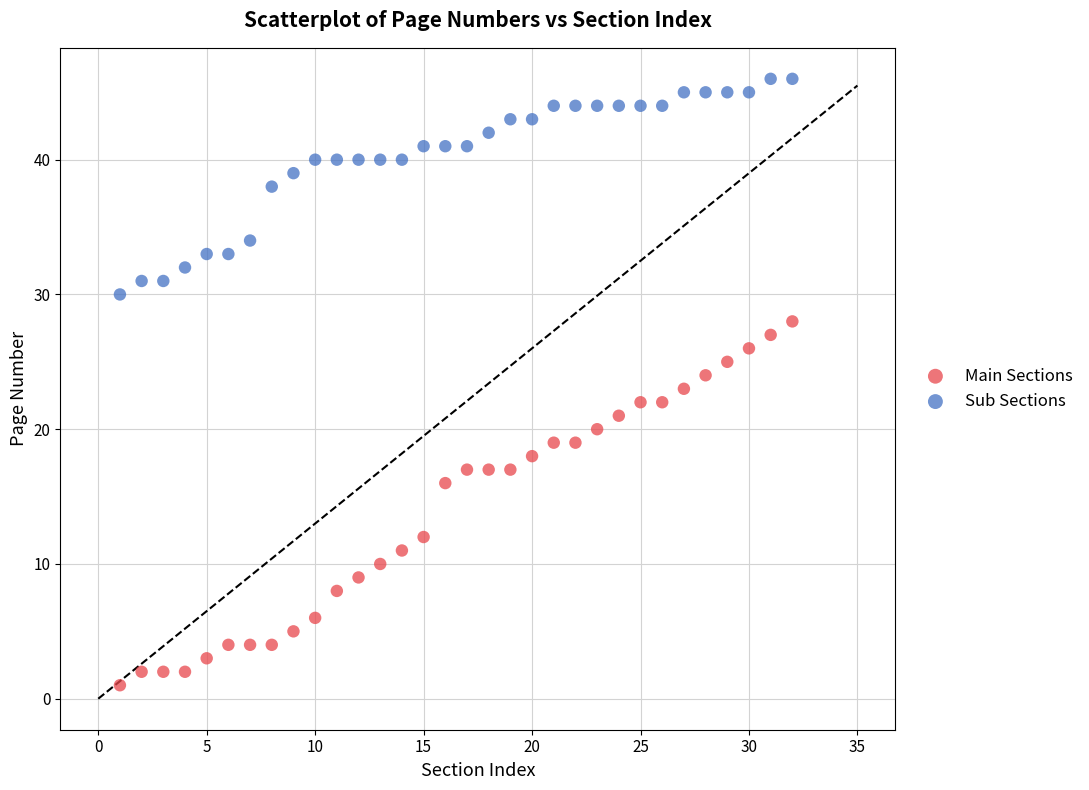

Which series contains the lowest Y value?

Main Sections